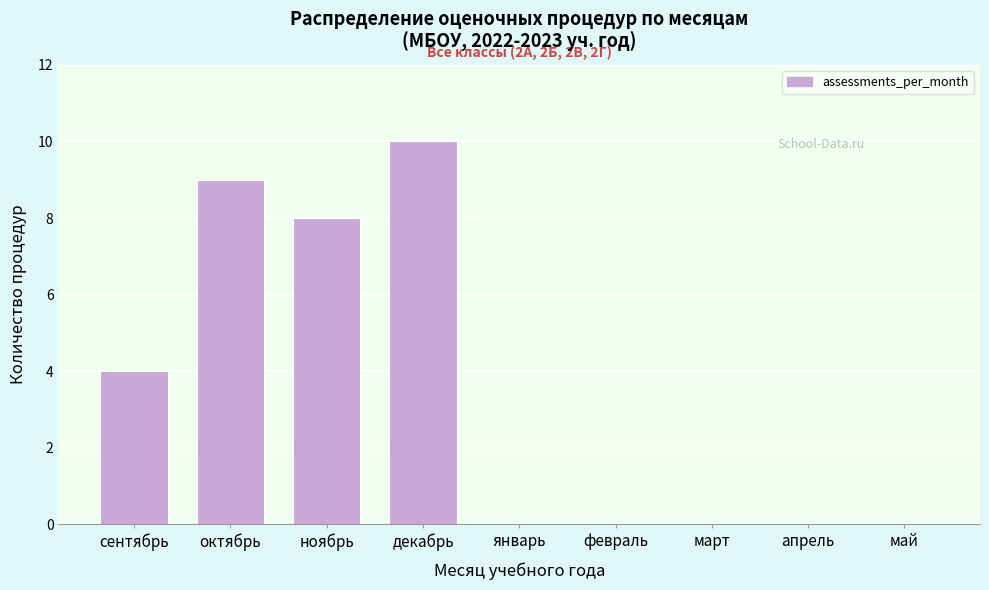

Reading right to left, extract all data points from this chart.

май=0	апрель=0	март=0	февраль=0	январь=0	декабрь=10	ноябрь=8	октябрь=9	сентябрь=4